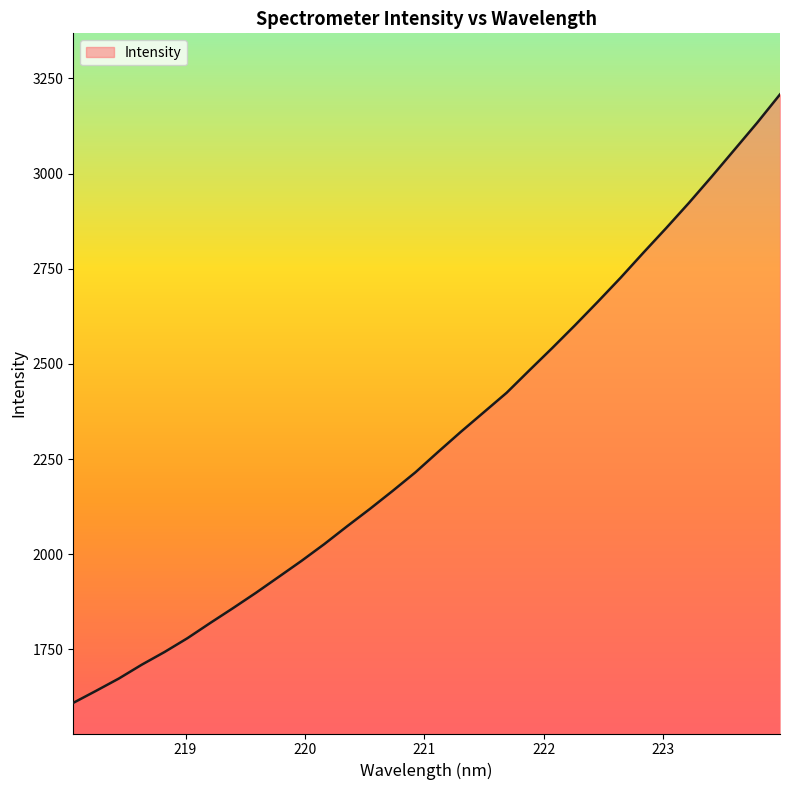

What is the greatest value displayed?

3208.1